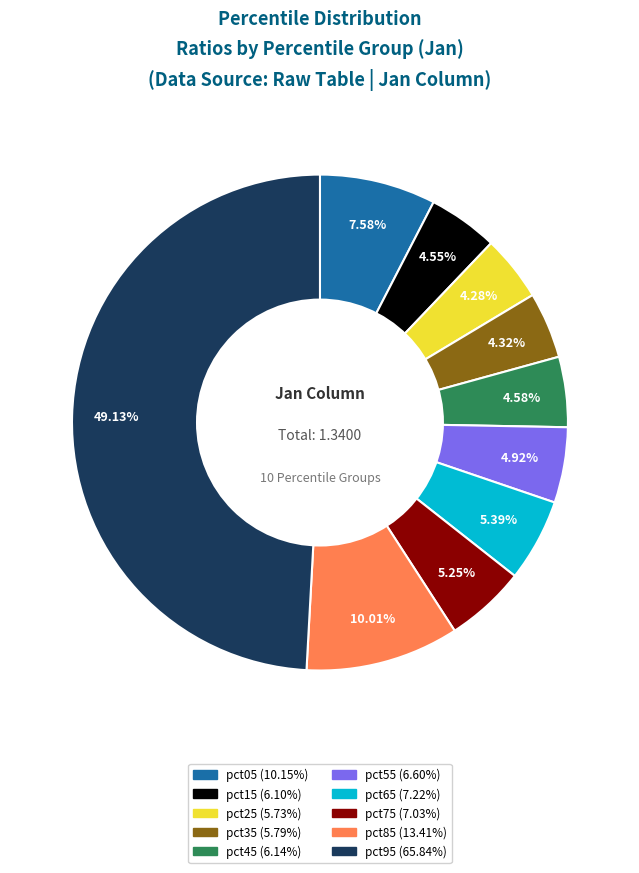

What percentage is the pct25 slice, to the nearest percent?

4%